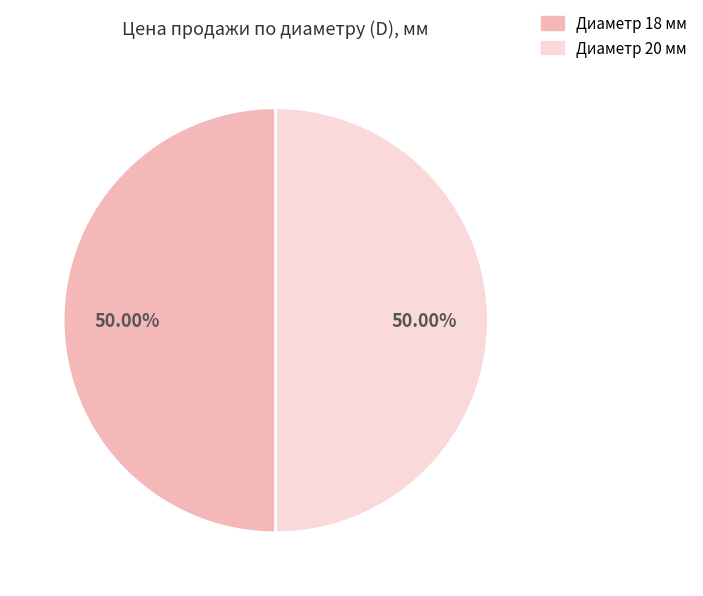

Combined, do Диаметр 18 мм and Диаметр 20 мм account for over 50%?

Yes